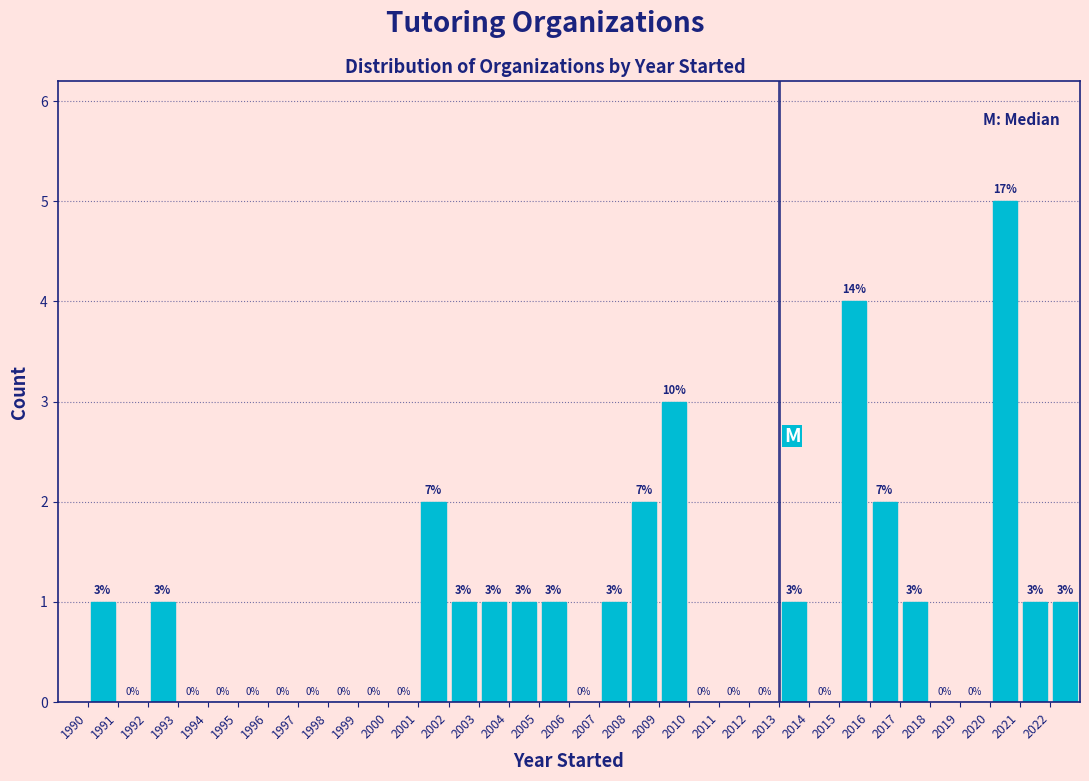

Which range on the x-axis has the tallest bar?

2020 to 2021